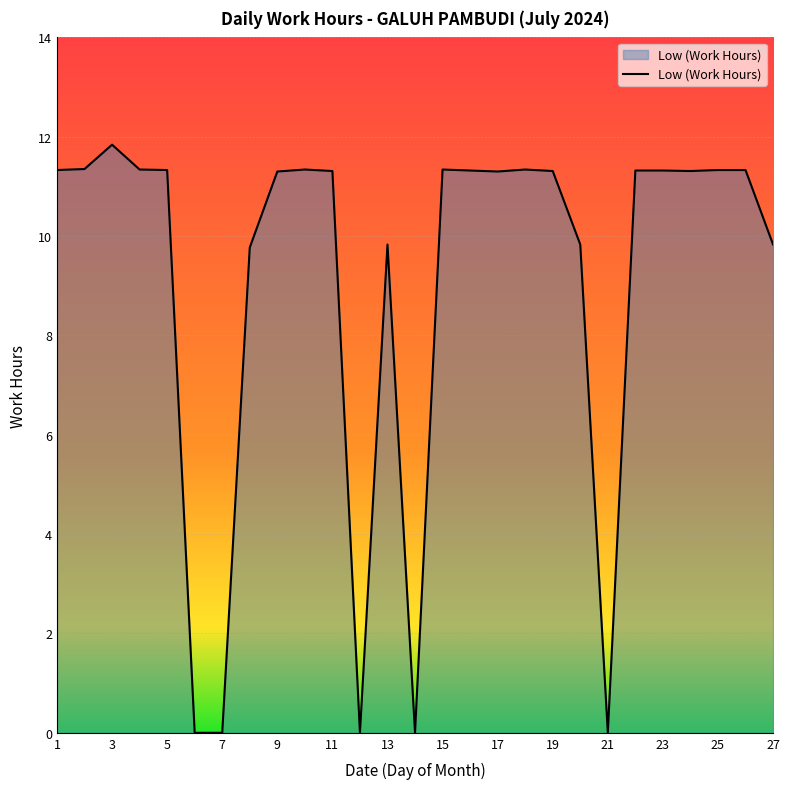

What is the greatest value displayed?

11.8